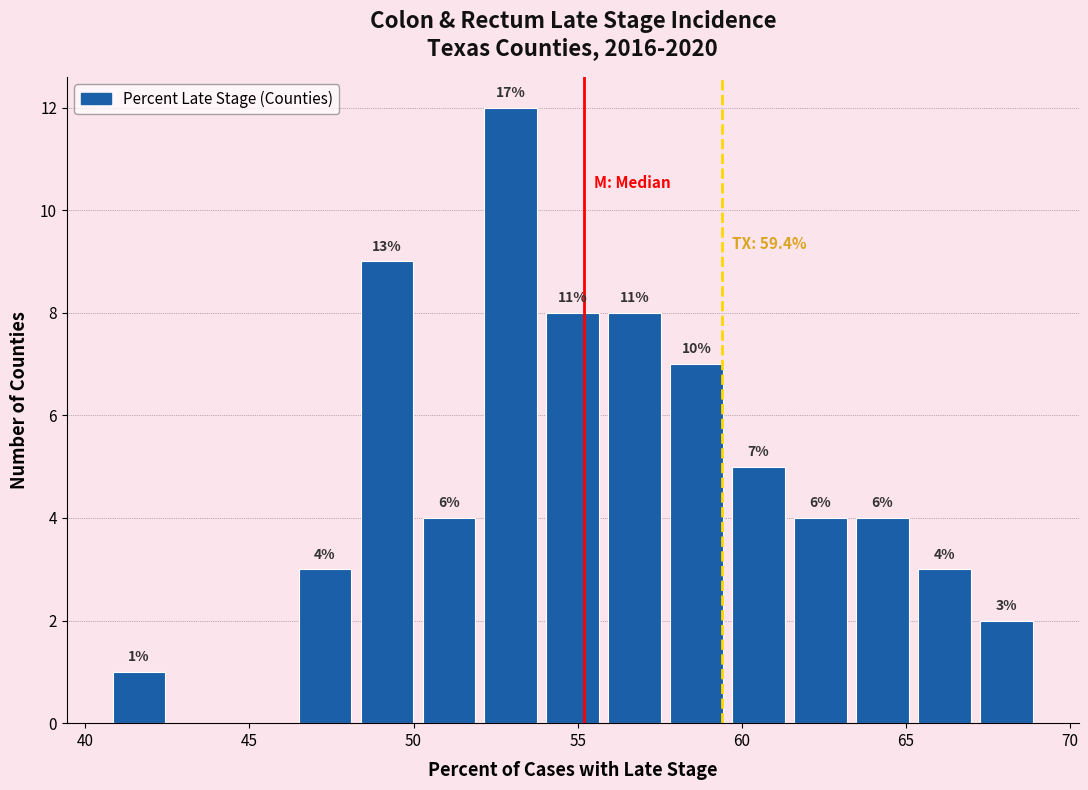

Around what value on the x-axis is the tallest bar? Give the approximate position of its centre, as read against the axis.

53.0